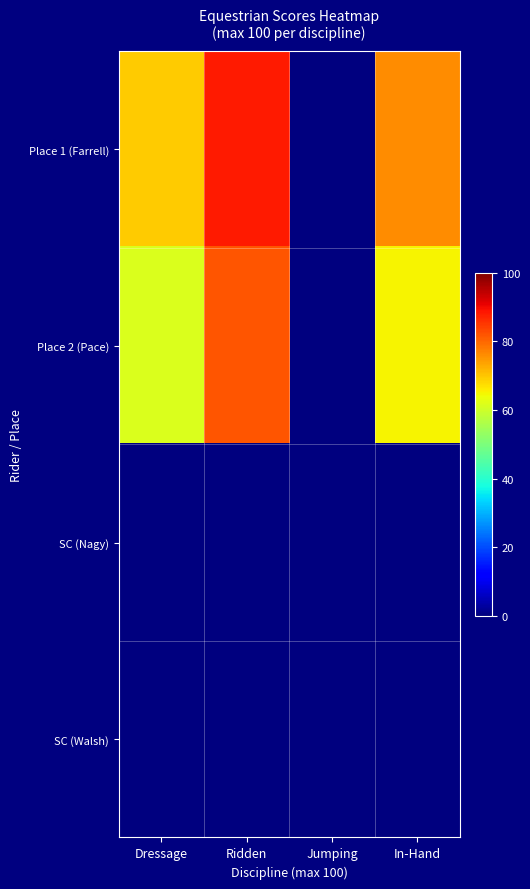

Reading left to right, transcribe all the data shown in this chart.

Place 1 (Farrell): Dressage=69.4	Ridden=88.0	Jumping=0.0	In-Hand=76.0
Place 2 (Pace): Dressage=61.4	Ridden=82.0	Jumping=0.0	In-Hand=65.0
SC (Nagy): Dressage=0.0	Ridden=0.0	Jumping=0.0	In-Hand=0.0
SC (Walsh): Dressage=0.0	Ridden=0.0	Jumping=0.0	In-Hand=0.0